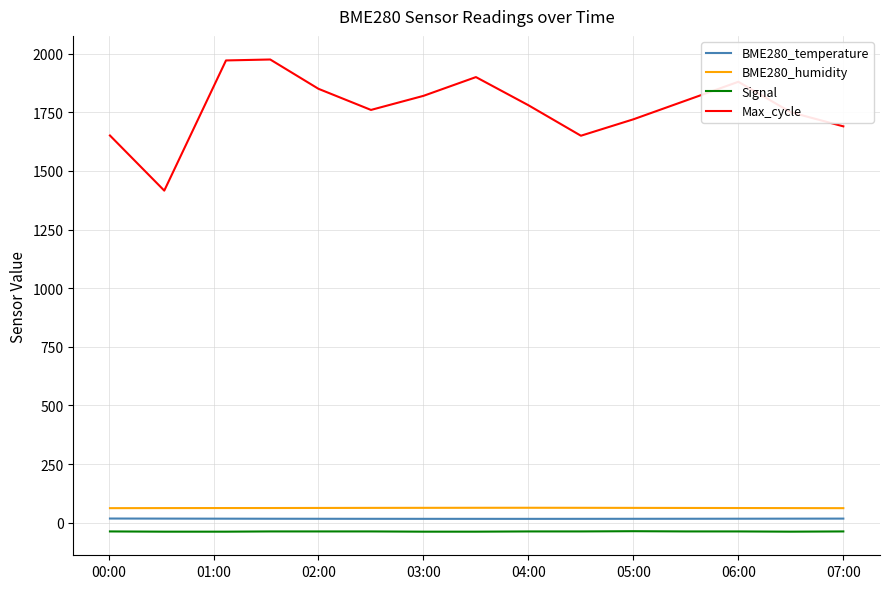

True or false: Max_cycle and Signal intersect in this chart.

False